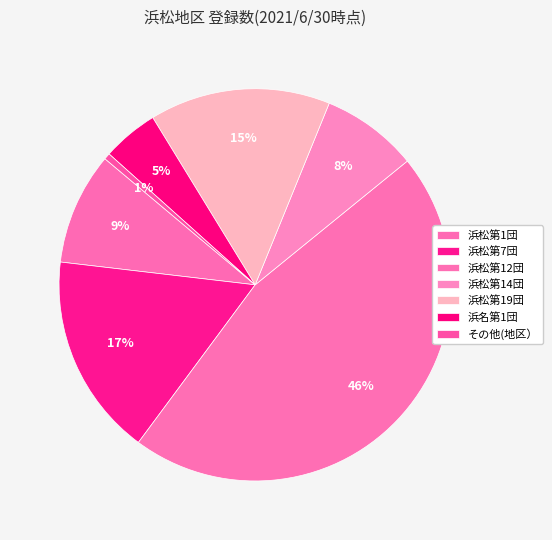

How many slices are in this pie chart?

7